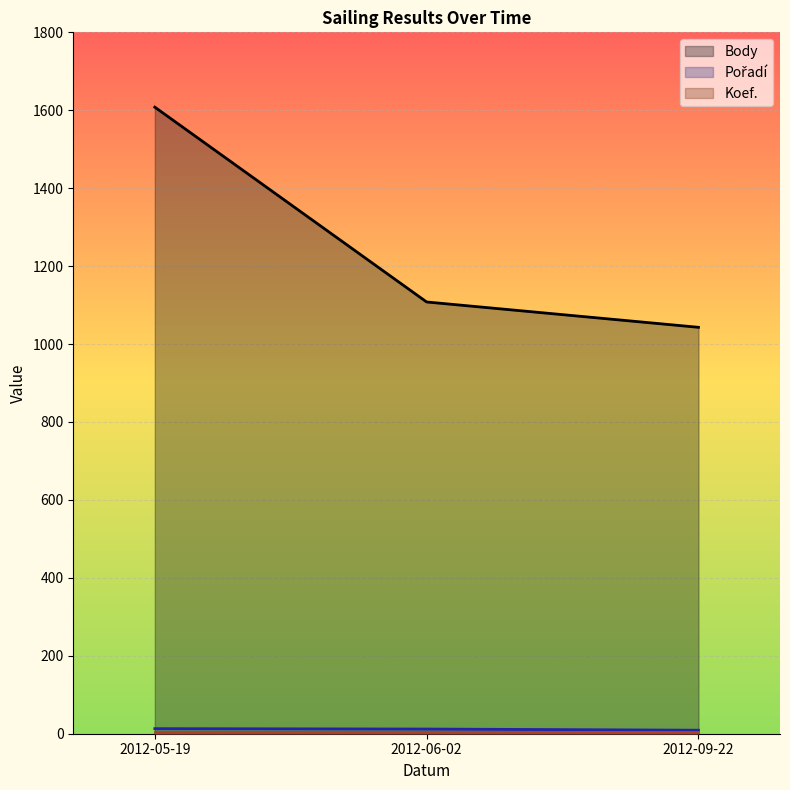

Which series has the largest range (max minus min)?

Body